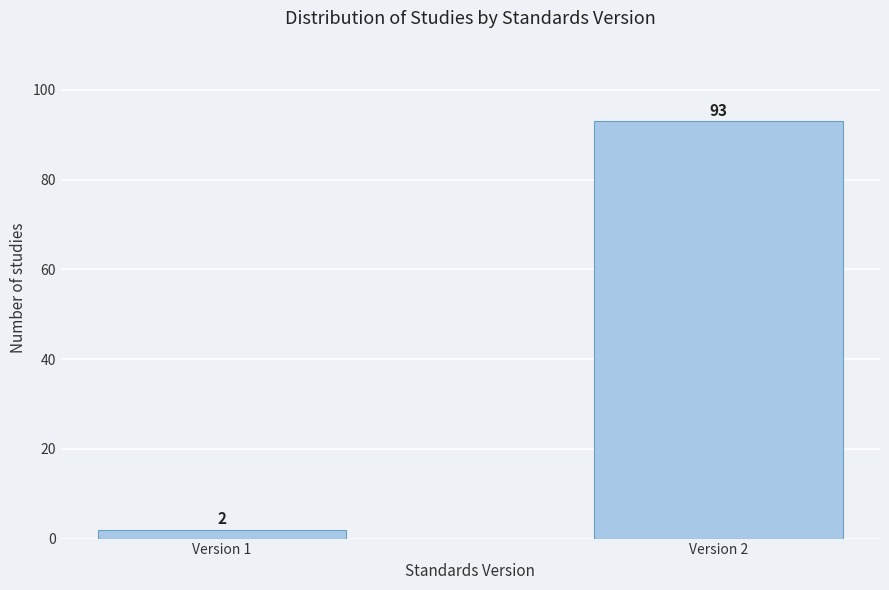

Reading left to right, list all the values displayed in this chart.

2	93